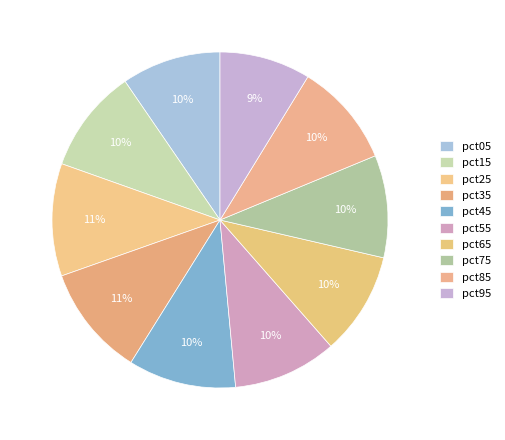

How many slices are in this pie chart?

10